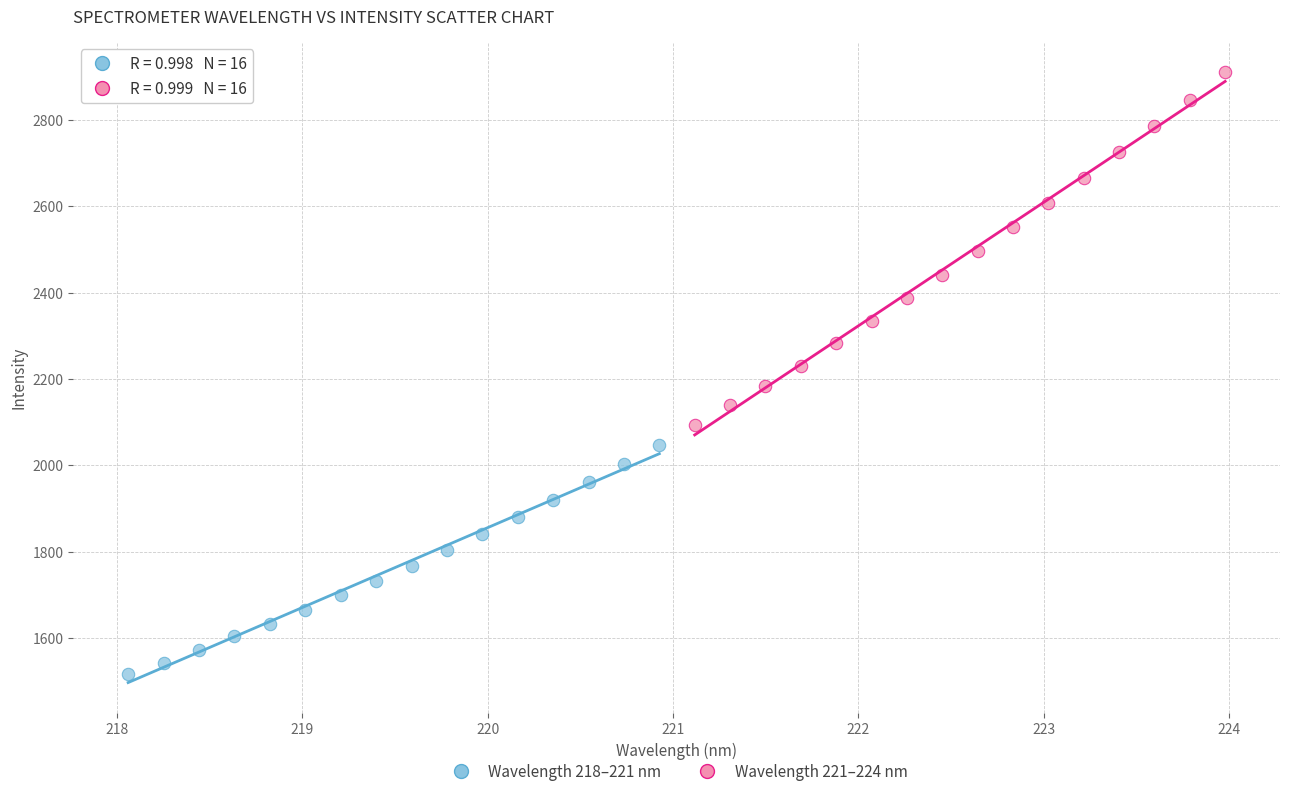

Which series reaches the maximum Y coordinate?

Wavelength 221–224 nm